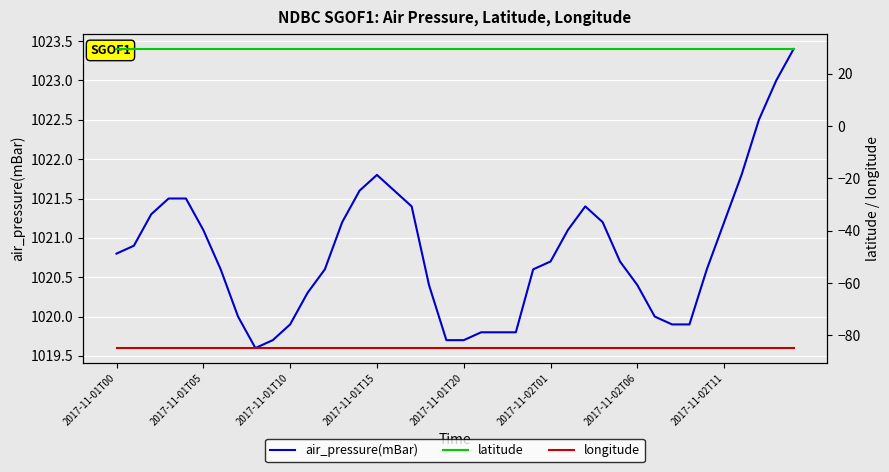

The air_pressure(mBar) series shows 603.8 at 2017-11-02T01. True or false?

False